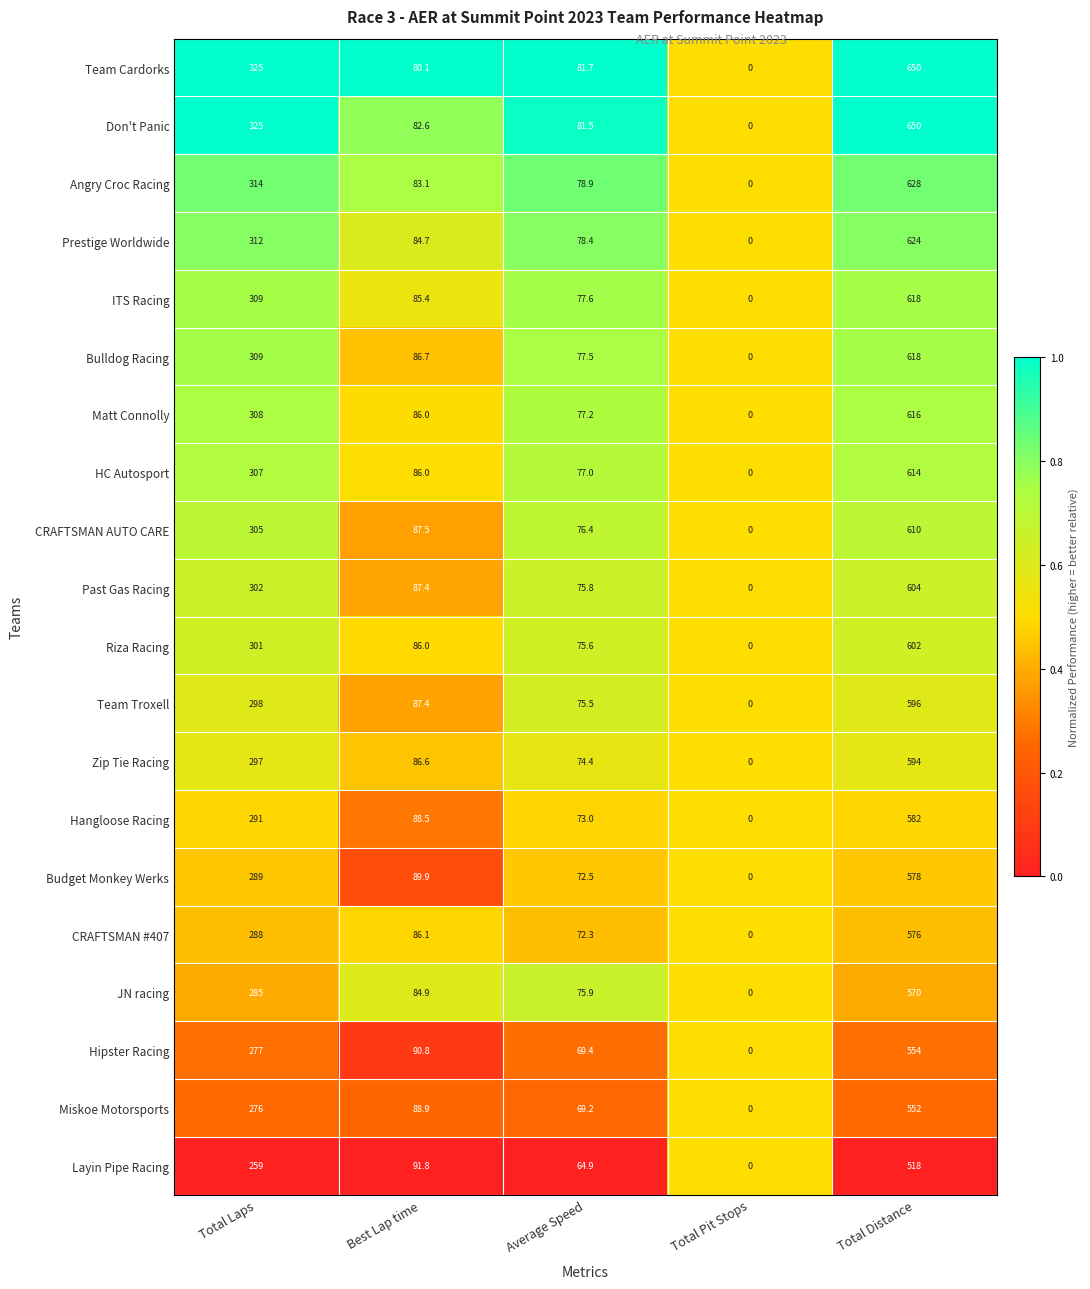

What is the spread (max minus min) of values at Total Distance?

132.0